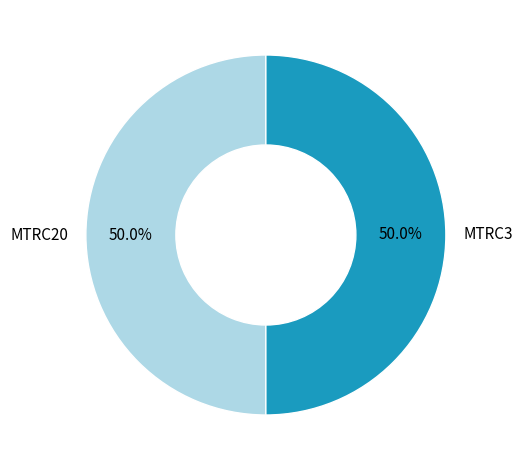

How much of the chart is everything except MTRC20?

50.0%